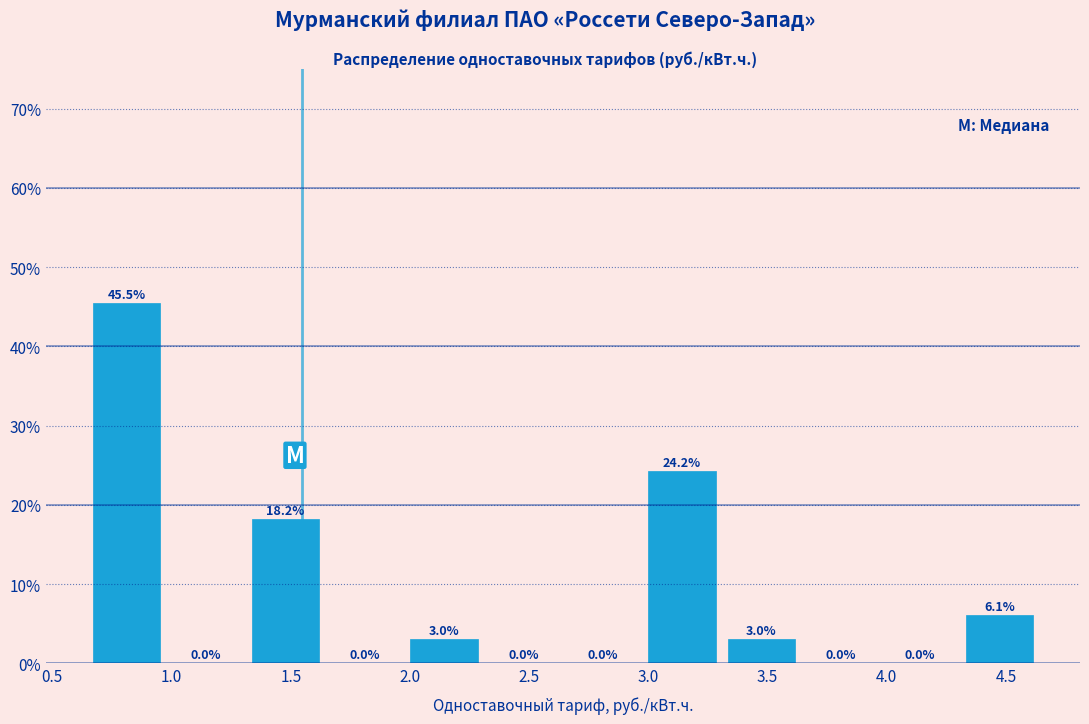

Reading left to right, list every bar in this chart as the range it spans on the x-axis followed by its height. The bar edges are not printed on the chart, so give them approximately, as read against the axis.

0.65 to 1.00: 45.5
1.00 to 1.30: 0.0
1.30 to 1.65: 18.2
1.65 to 2.00: 0.0
2.00 to 2.30: 3.0
2.30 to 2.65: 0.0
2.65 to 2.95: 0.0
2.95 to 3.30: 24.2
3.30 to 3.65: 3.0
3.65 to 3.95: 0.0
3.95 to 4.30: 0.0
4.30 to 4.65: 6.1